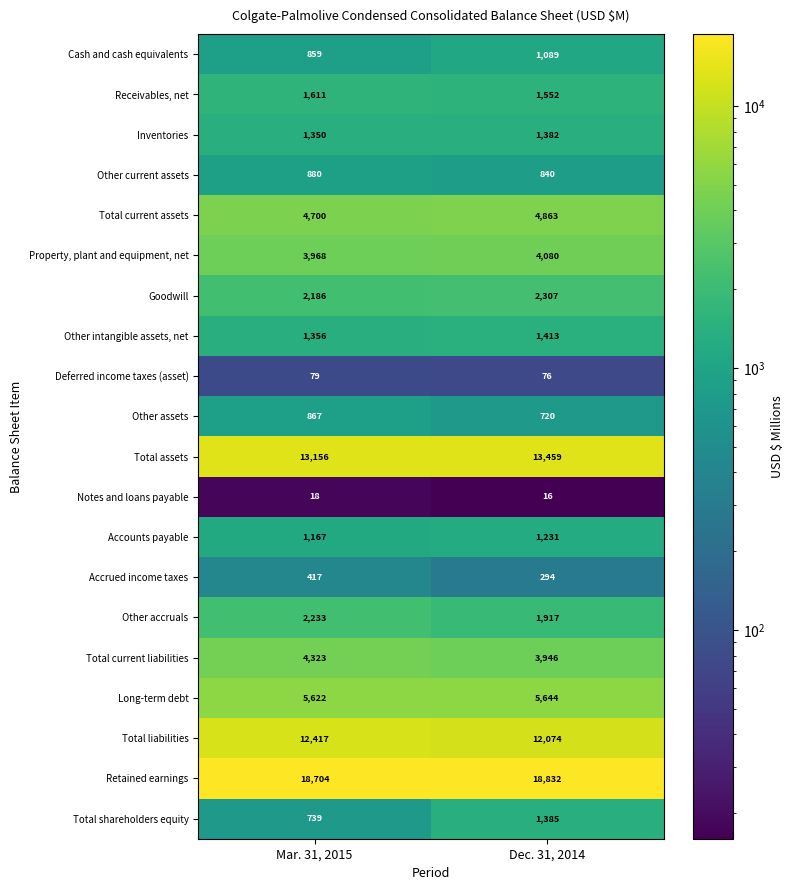

Is it true that Receivables, net equals 2436 at Mar. 31, 2015?

False